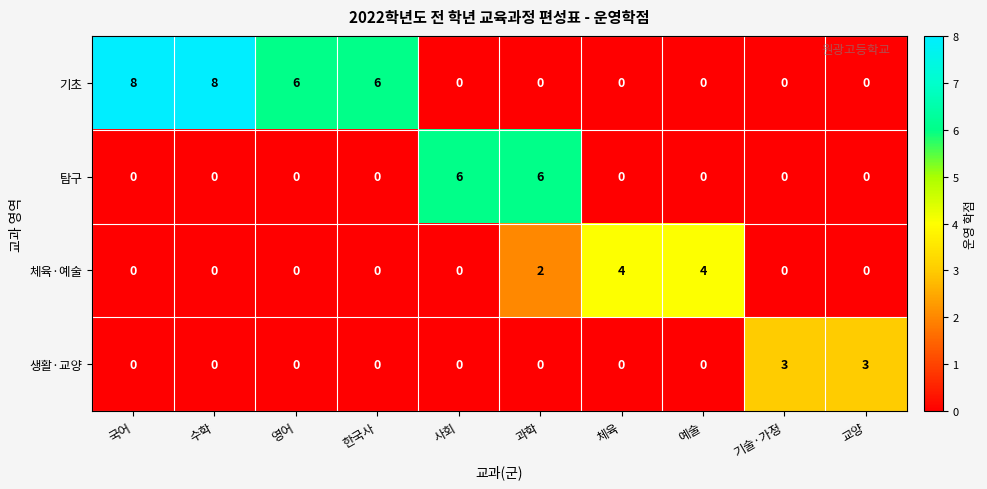

What is the difference between the second highest and second lowest values in the 기초 series?

8